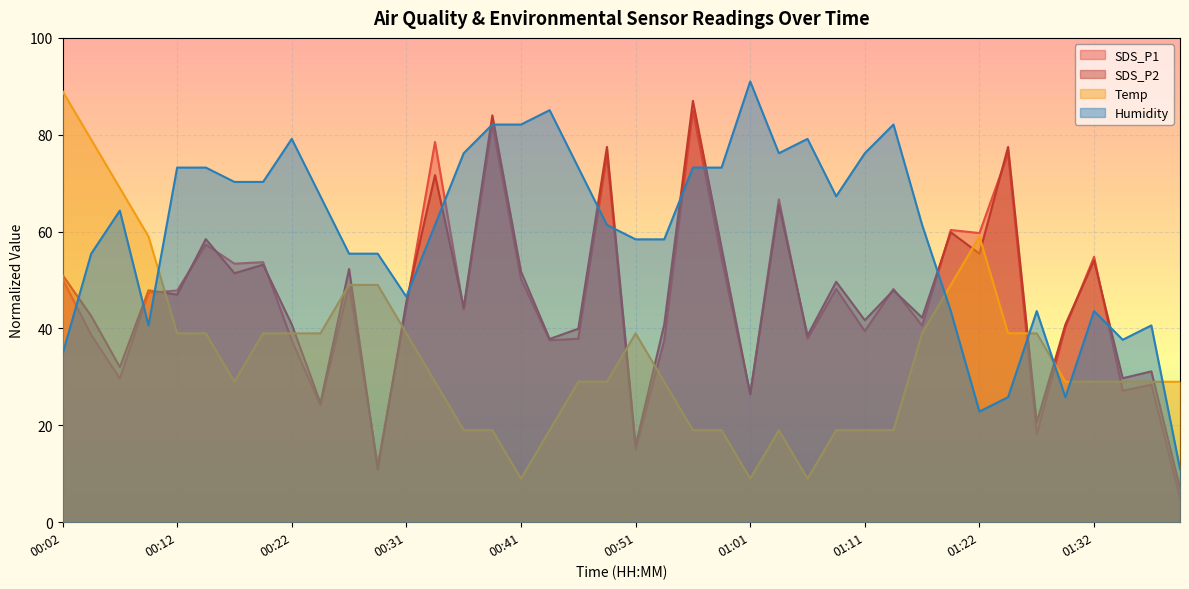

What is the smallest value displayed?

5.0